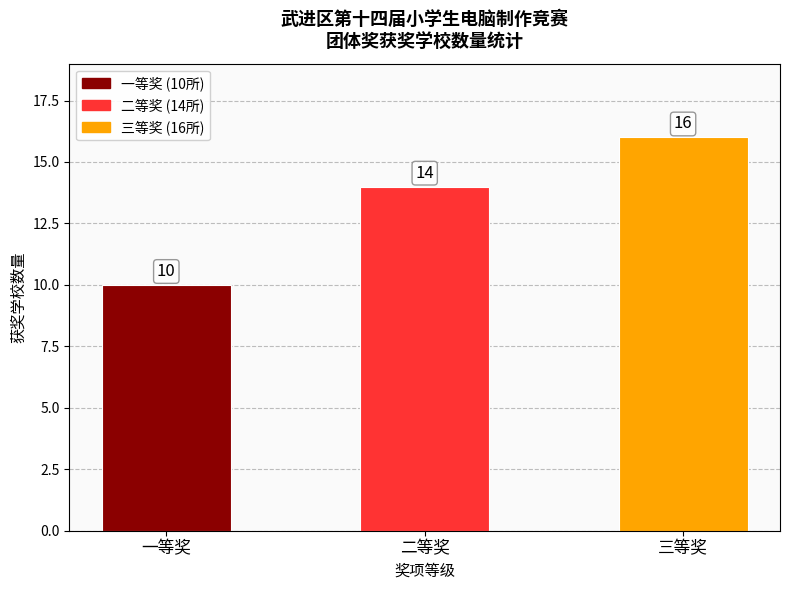

What is the sum of the values at 二等奖 and 一等奖?

24